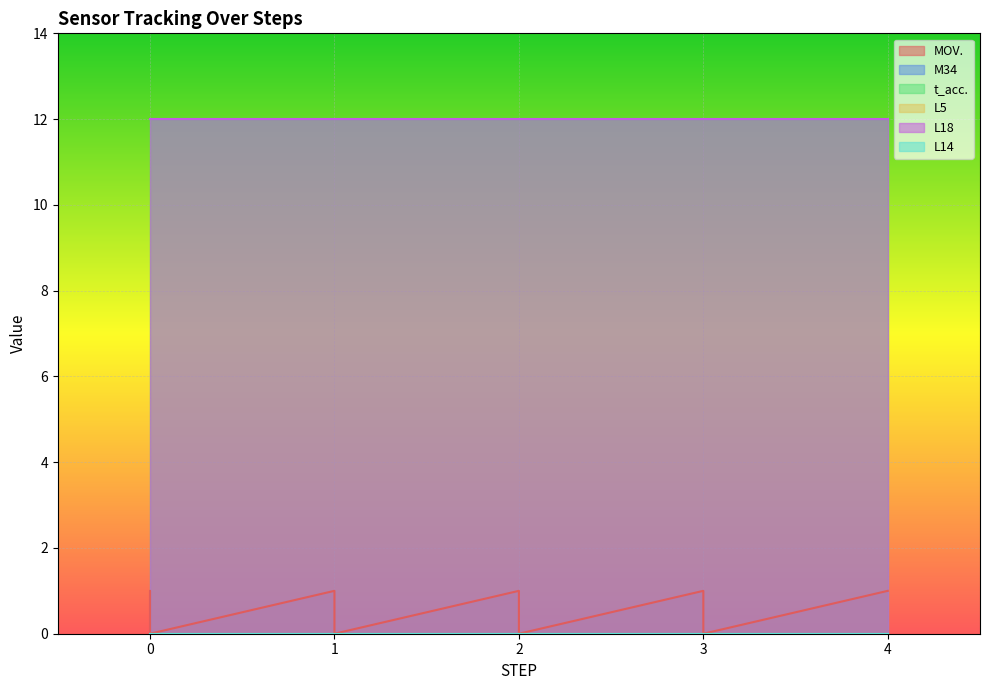

Rank the series at 0 from lowest to highest value.

MOV., M34, L5, L14, t_acc., L18